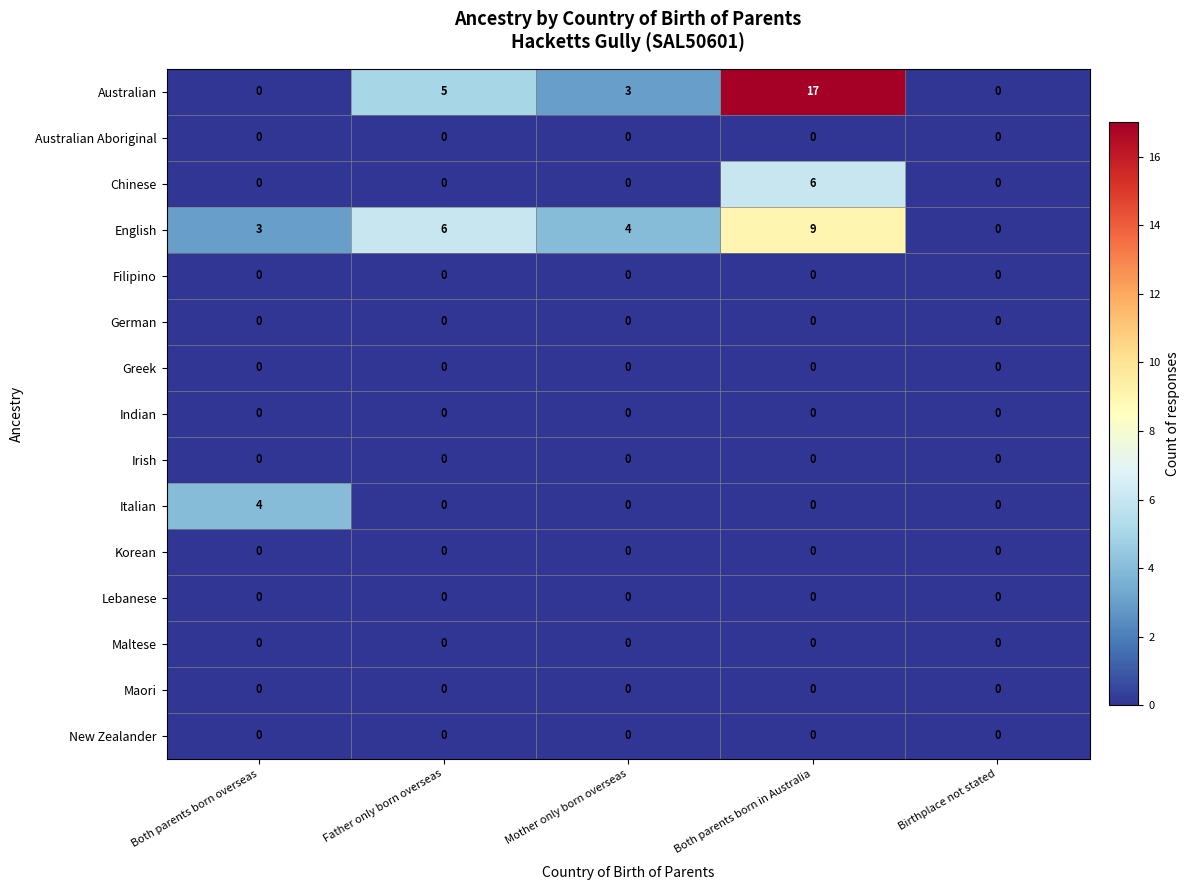

How many Australian values are between 0 and 5?

4